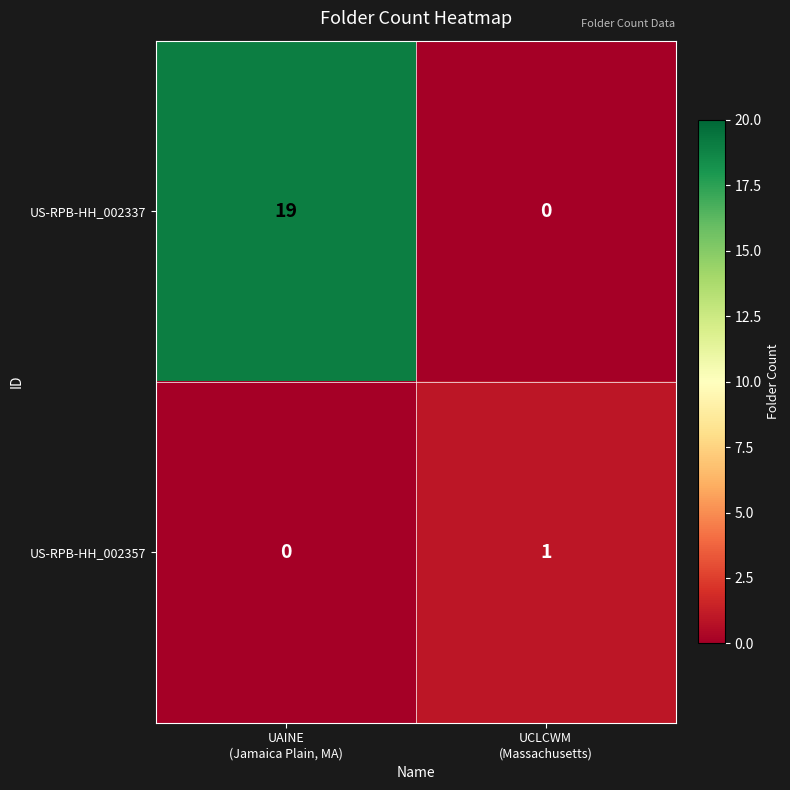

List the series in order of their overall mean, highest first.

US-RPB-HH_002337, US-RPB-HH_002357